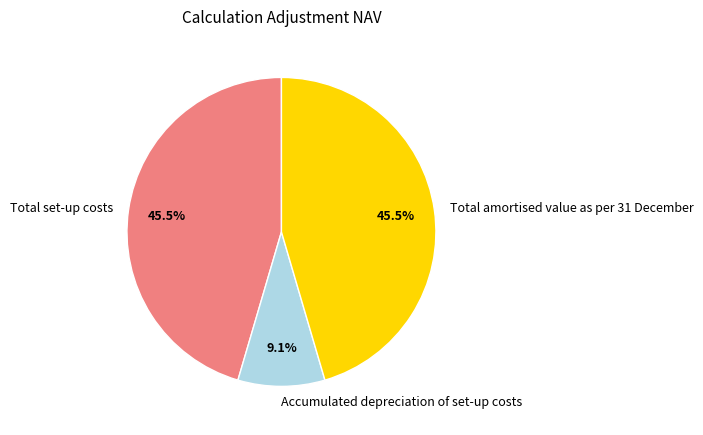

What percentage do Total set-up costs and Total amortised value as per 31 December together represent?

90.9%